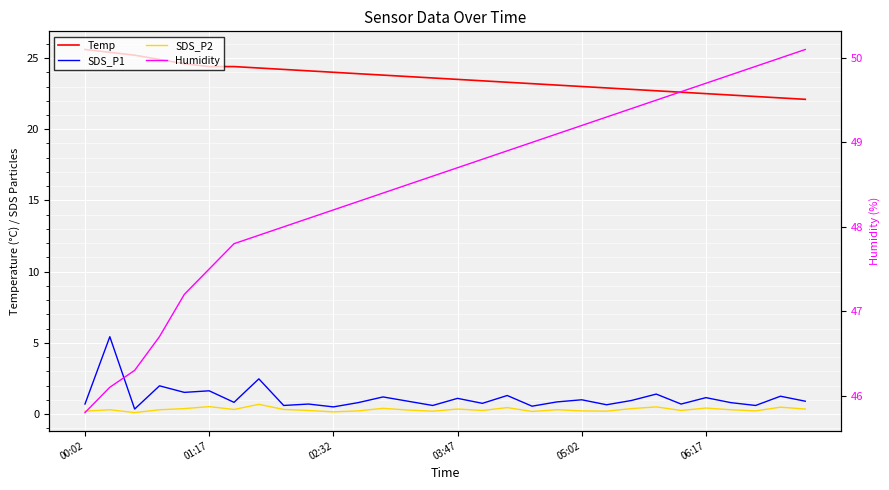

Which series has the largest total across all categories?

Humidity